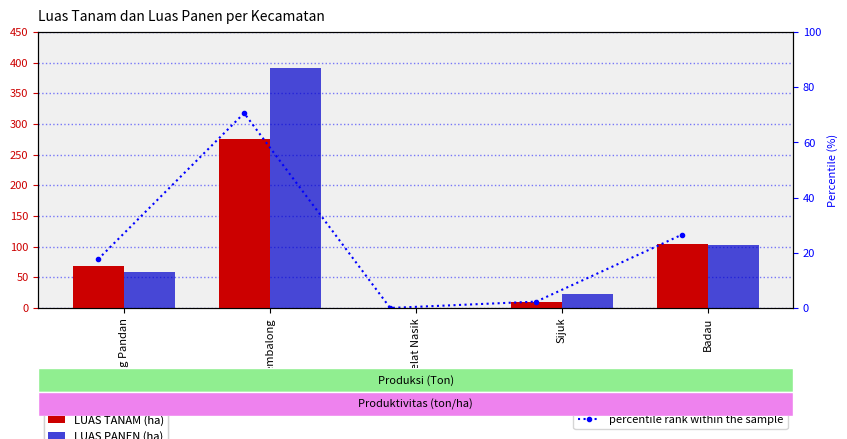

How many values in percentile rank within the sample are above zero?

4